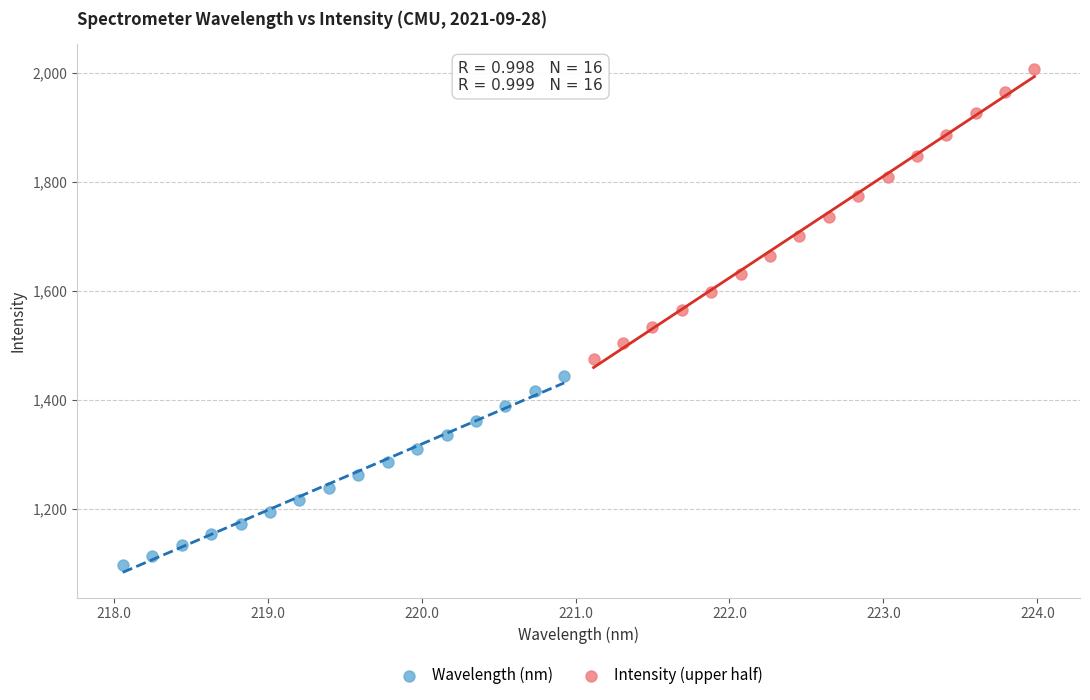

Which series has the widest spread of Y values?

Intensity (upper half)